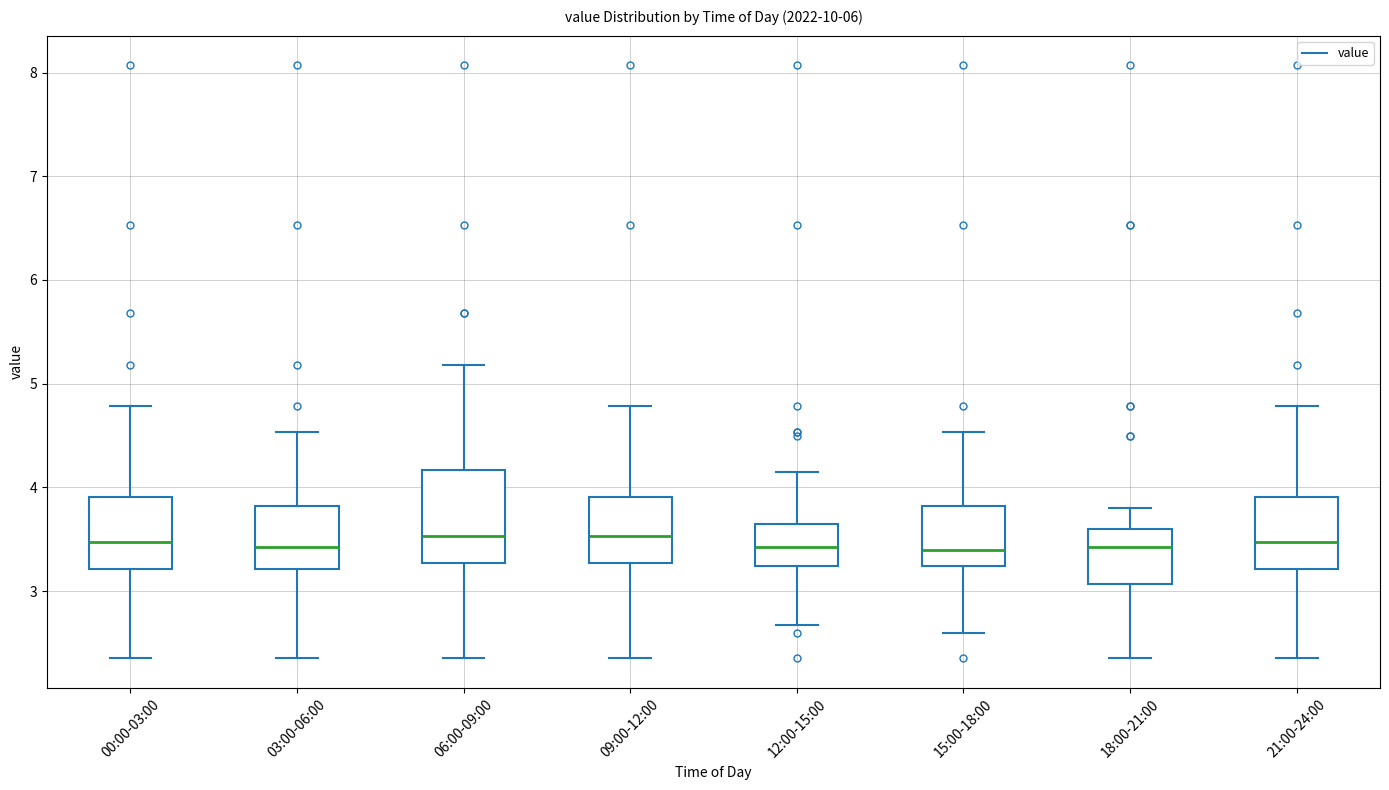

Reading left to right, read every box against the y-axis: the position of its median line, the range the box covers, and the ends of its whiskers. The values are not printed on the chart, so give them approximately, as read against the axis.

00:00-03:00: median 3.5, box 3.2 to 3.9, whiskers 2.4 to 4.8
03:00-06:00: median 3.4, box 3.2 to 3.8, whiskers 2.4 to 4.5
06:00-09:00: median 3.5, box 3.3 to 4.2, whiskers 2.4 to 5.2
09:00-12:00: median 3.5, box 3.3 to 3.9, whiskers 2.4 to 4.8
12:00-15:00: median 3.4, box 3.2 to 3.7, whiskers 2.7 to 4.2
15:00-18:00: median 3.4, box 3.2 to 3.8, whiskers 2.6 to 4.5
18:00-21:00: median 3.4, box 3.1 to 3.6, whiskers 2.4 to 3.8
21:00-24:00: median 3.5, box 3.2 to 3.9, whiskers 2.4 to 4.8